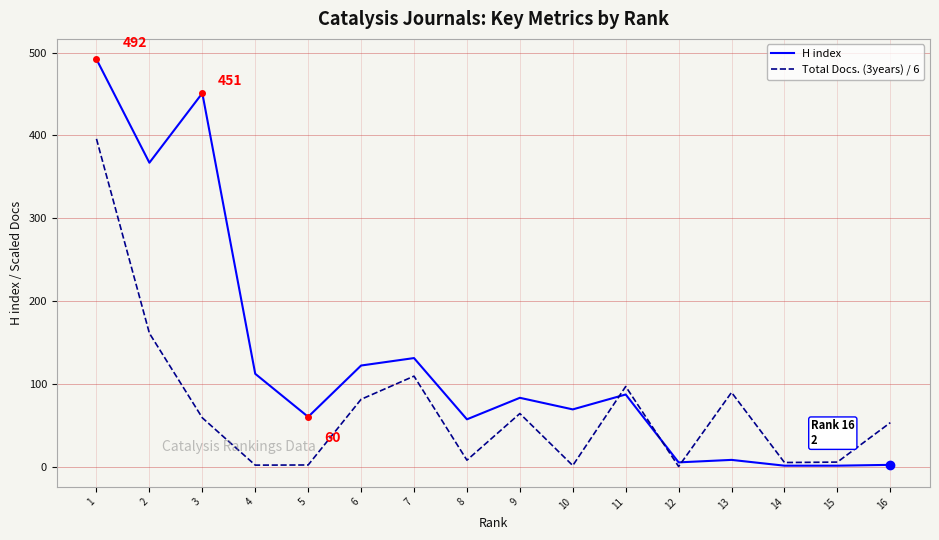

Which series has the widest spread of values?

H index